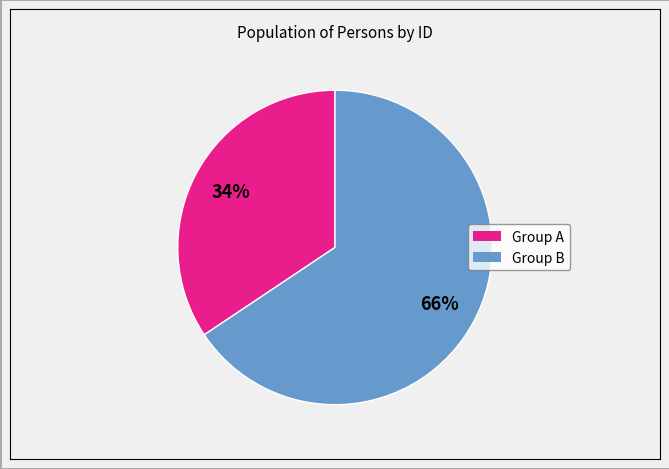

To the nearest percent, what is the average slice percentage?

50%